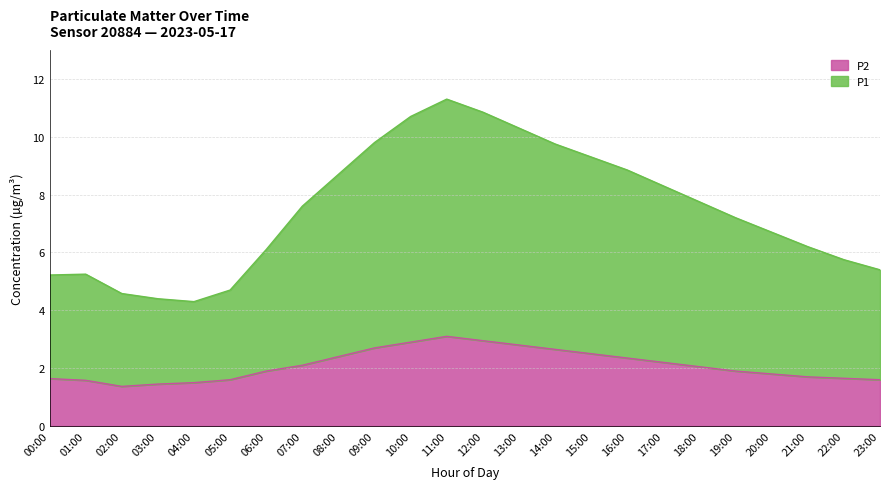

How many lines are shown in the chart?

2